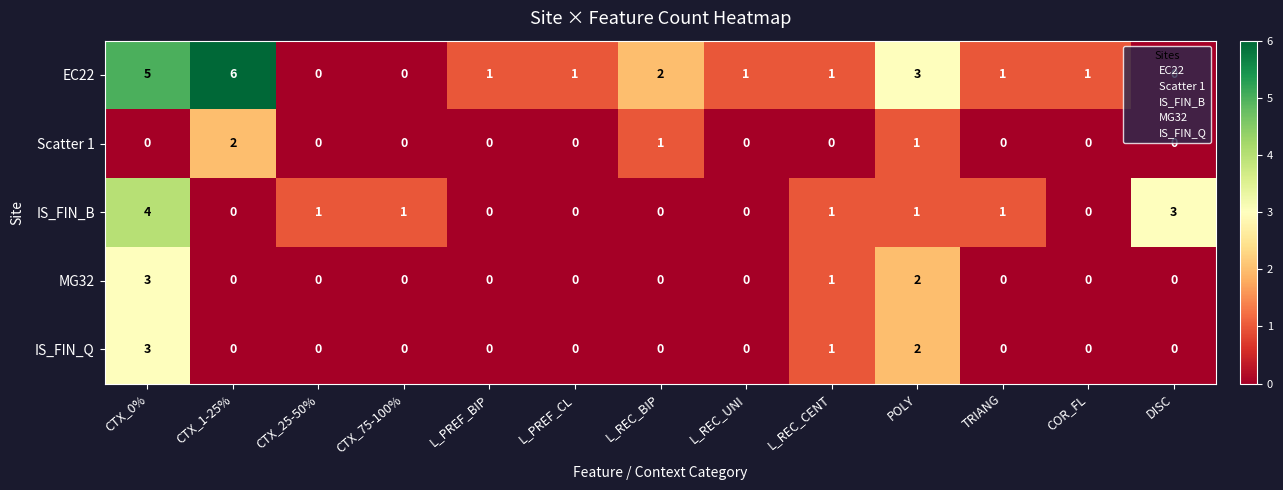

Which category has the highest value across all series?

CTX_1-25%